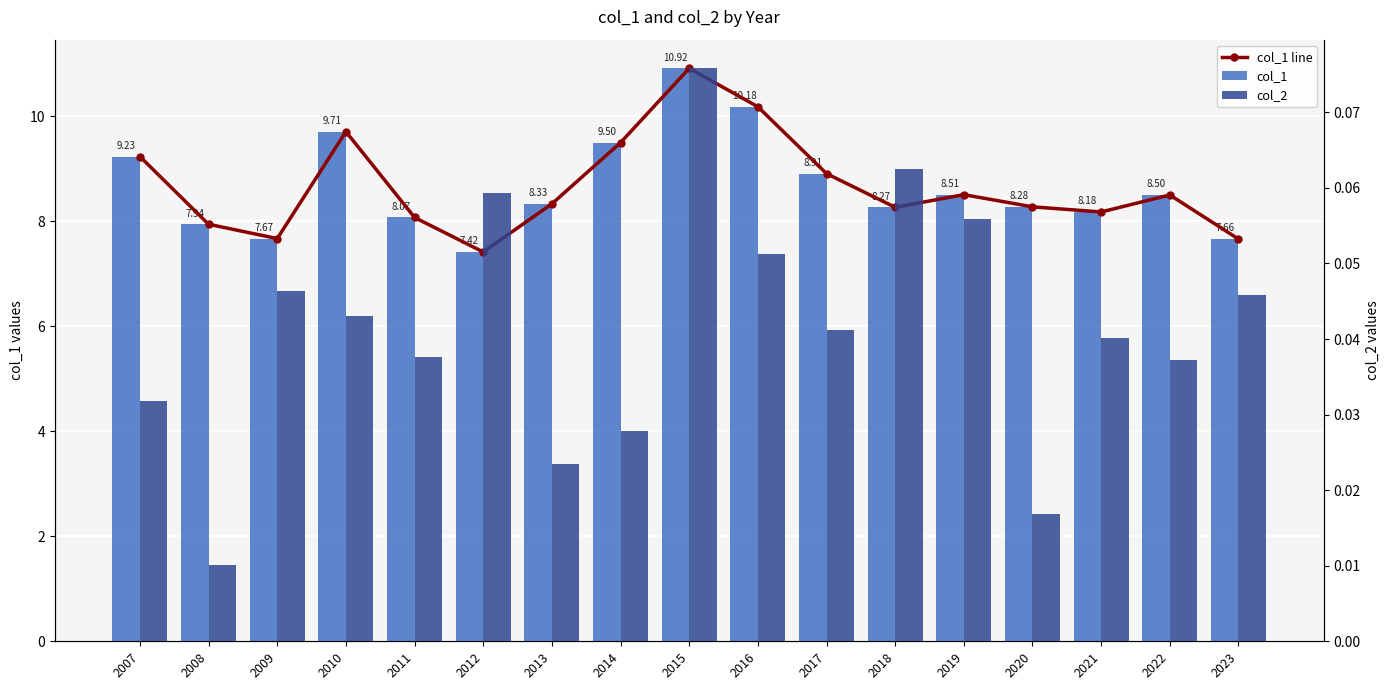

Between 2017 and 2011, which is larger?

2017